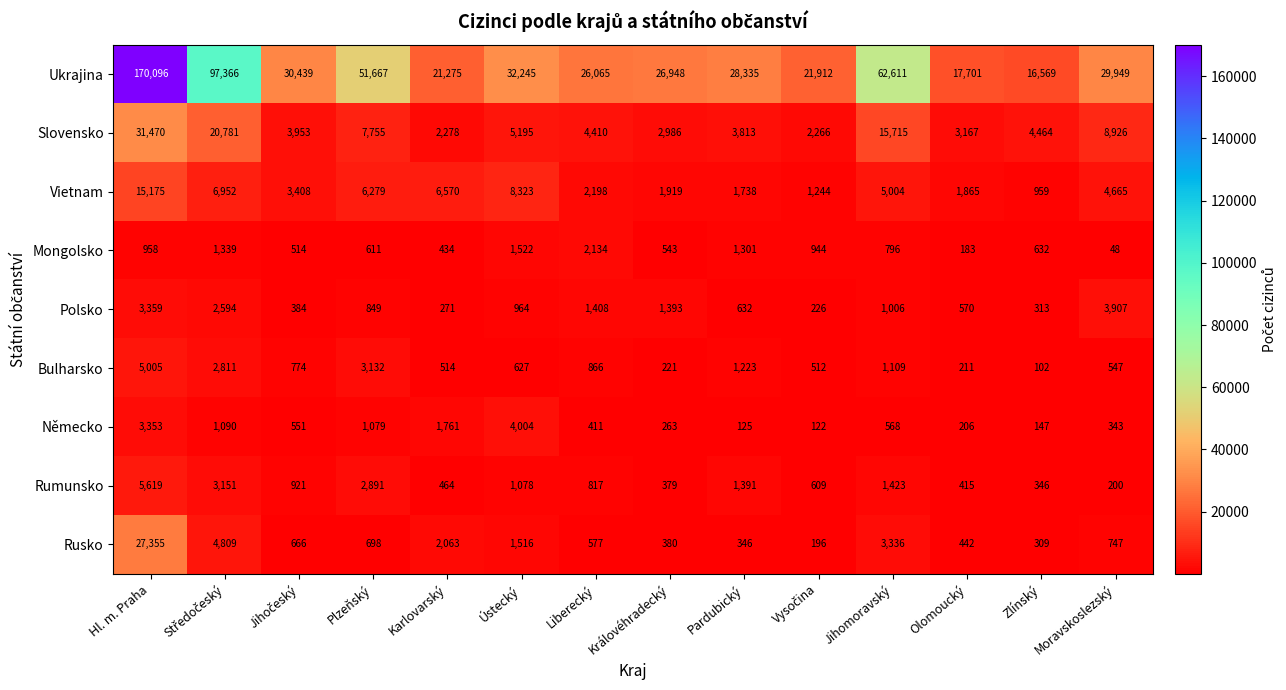

Rank the series at Královéhradecký from highest to lowest value.

Ukrajina, Slovensko, Vietnam, Polsko, Mongolsko, Rusko, Rumunsko, Německo, Bulharsko